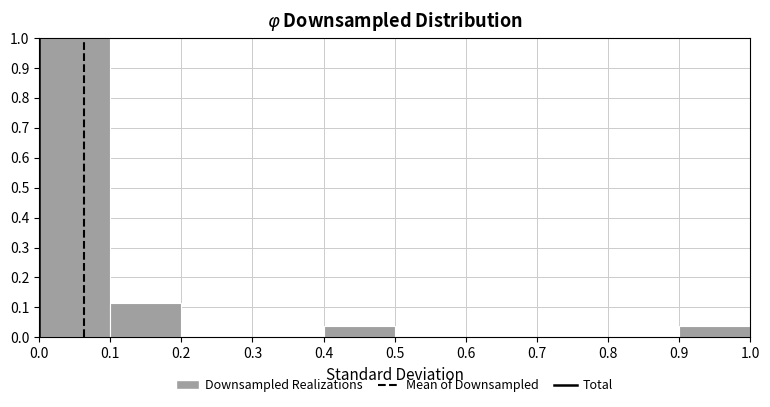

Reading left to right, list every bar in this chart as the range it spans on the x-axis followed by its height. The values are not printed on the chart, so give them approximately, as read against the axis.

0.0 to 0.1: 1.00
0.1 to 0.2: 0.12
0.2 to 0.3: 0
0.3 to 0.4: 0
0.4 to 0.5: 0.04
0.5 to 0.6: 0
0.6 to 0.7: 0
0.7 to 0.8: 0
0.8 to 0.9: 0
0.9 to 1.0: 0.04